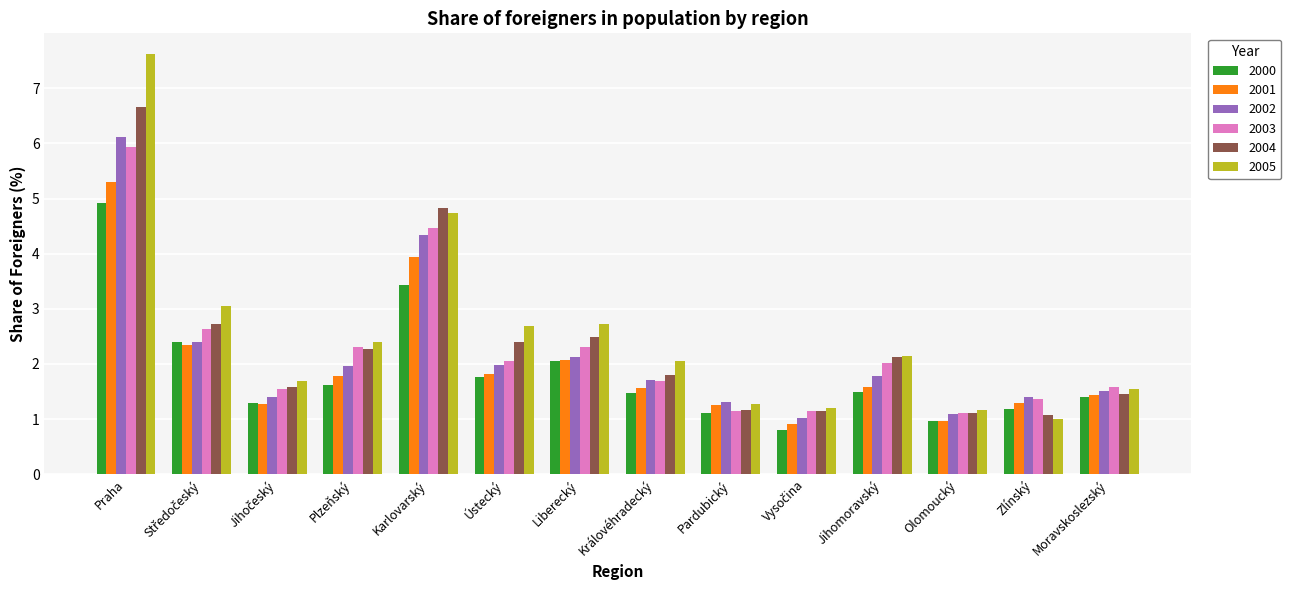

What is the sum of all 2000 values?

25.9